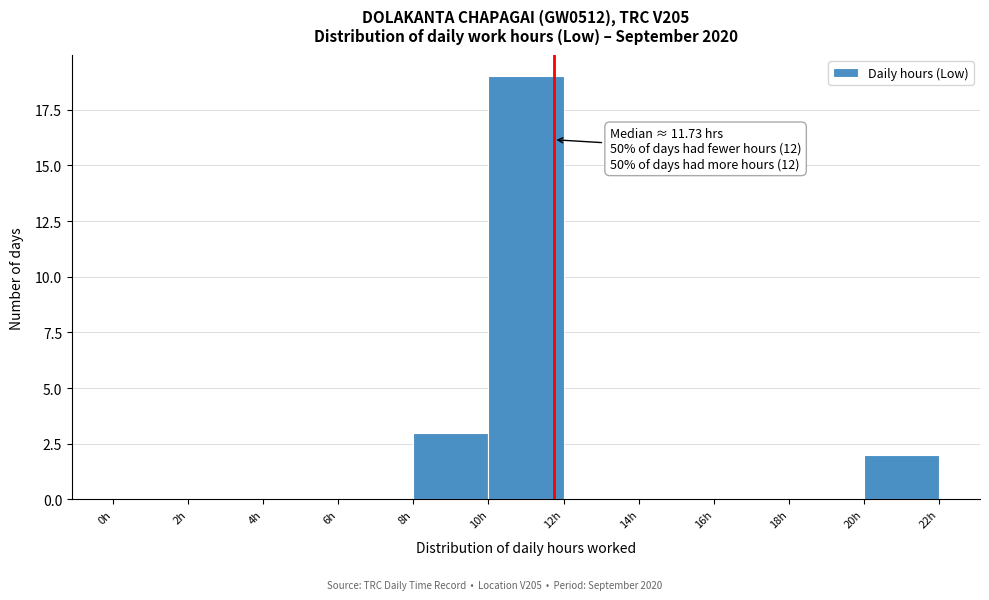

Over which range of the x-axis is the bar tallest?

10 to 12